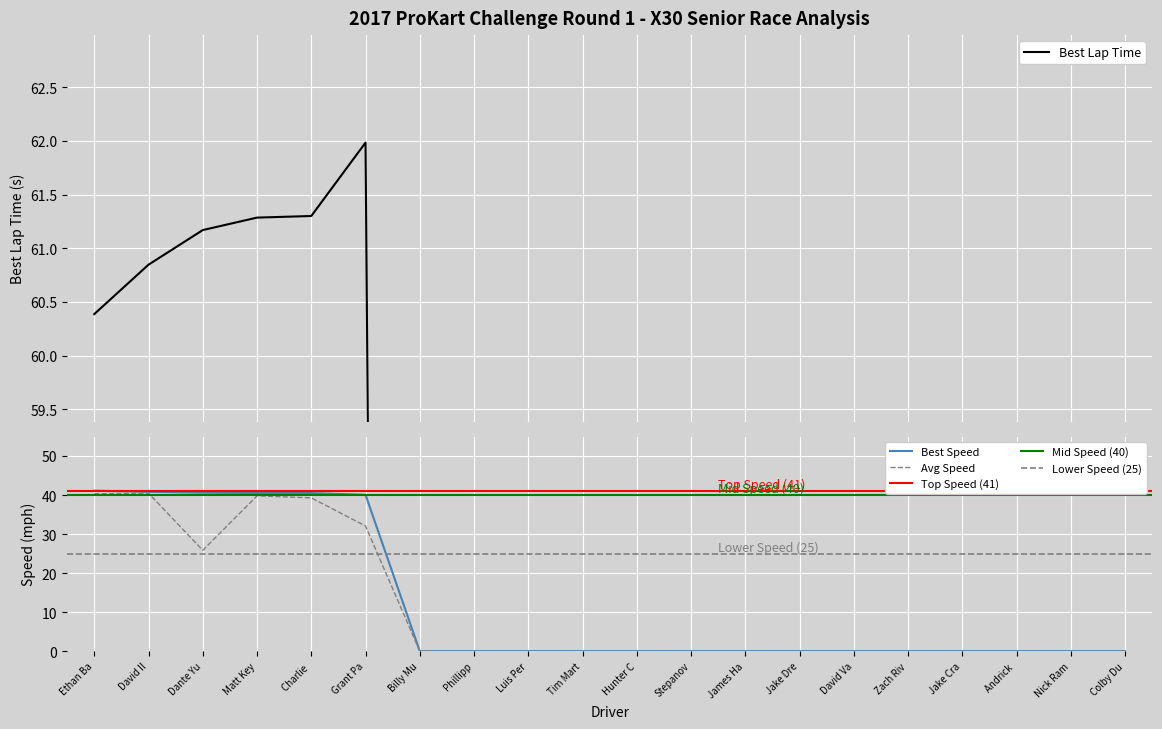

Reading left to right, what are all the values shown in this chart?

Total Laps: 40.3	40.5	25.9	39.8	39.3	32.1	0.0	0.0	0.0	0.0	0.0	0.0	0.0	0.0	0.0	0.0	0.0	0.0	0.0	0.0
Best Lap time: 60.4	60.8	61.2	61.3	61.3	62.0	0.0	0.0	0.0	0.0	0.0	0.0	0.0	0.0	0.0	0.0	0.0	0.0	0.0	0.0
Best Speed: 41.1	40.8	40.6	40.5	40.5	40.1	0.0	0.0	0.0	0.0	0.0	0.0	0.0	0.0	0.0	0.0	0.0	0.0	0.0	0.0